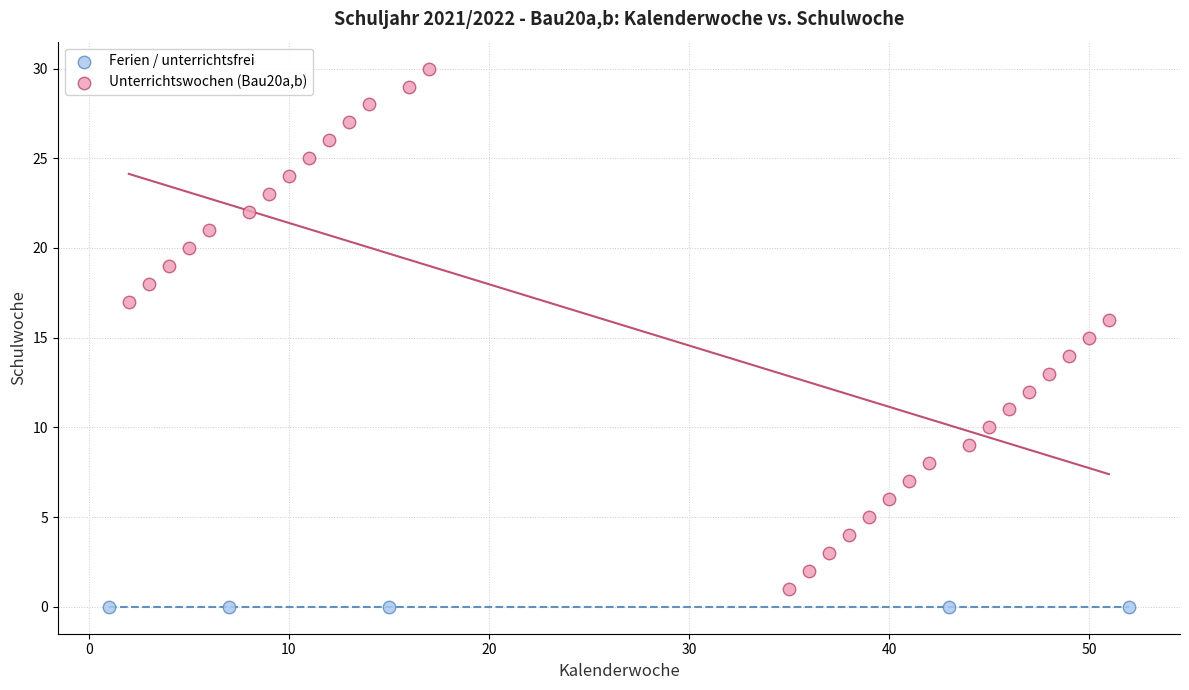

Which series reaches the maximum Y coordinate?

Unterrichtswochen (Bau20a,b)